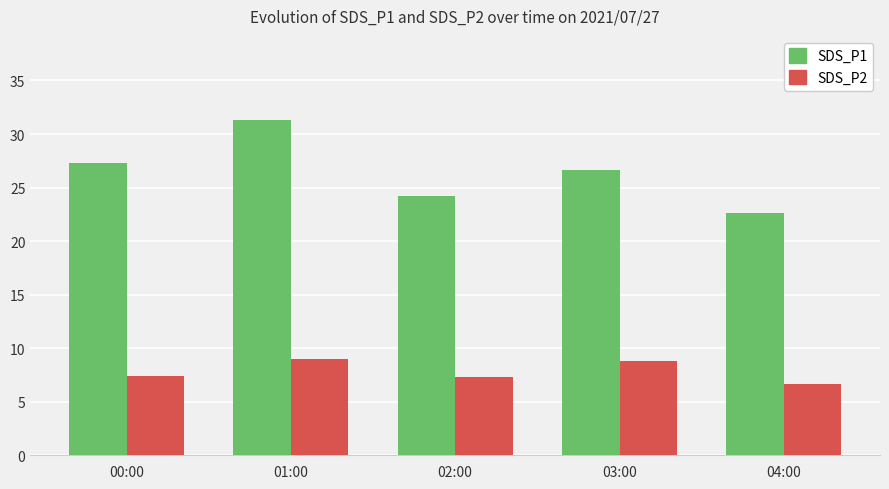

Which series has the largest total across all categories?

SDS_P1